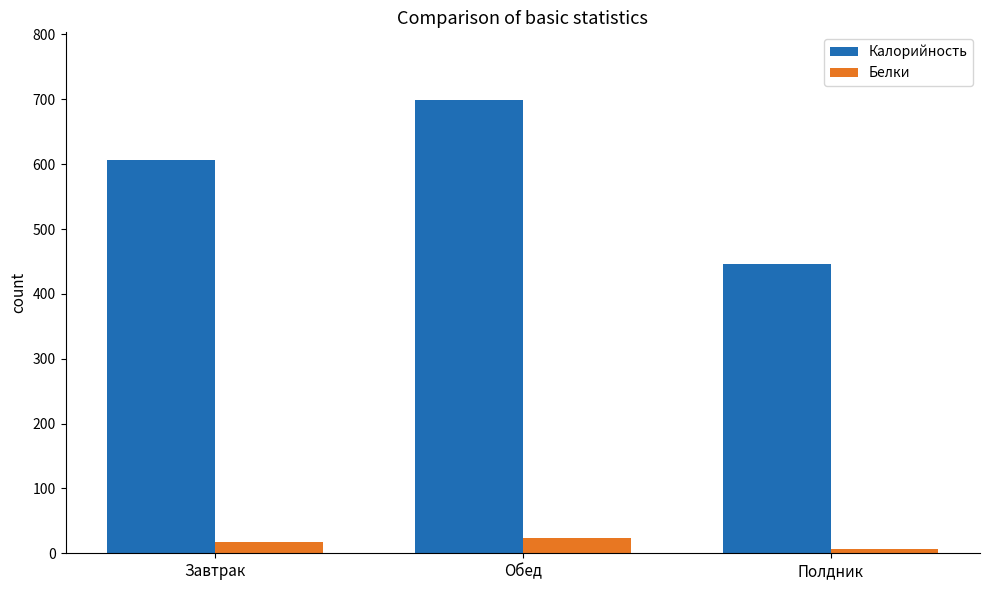

What position from the left is Завтрак?

1